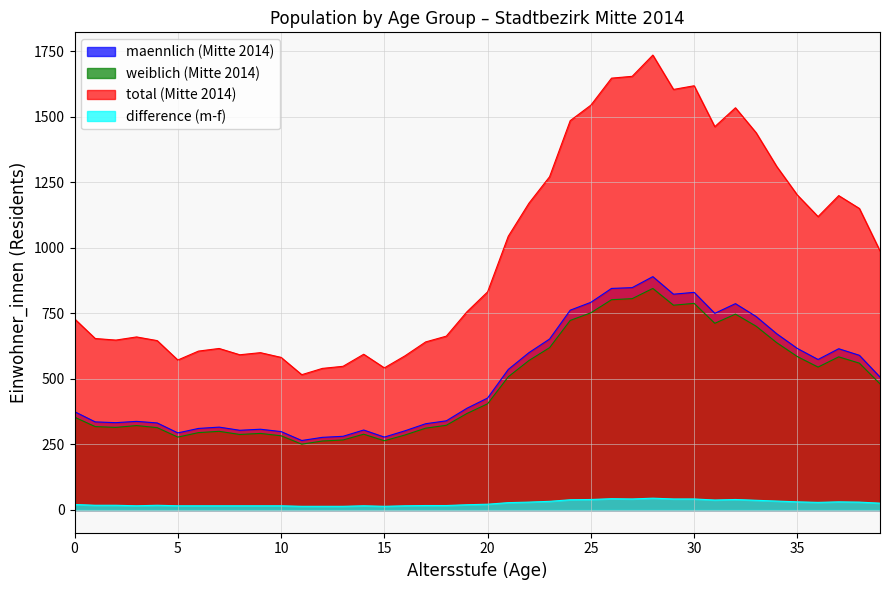

At which category is the sum across all series the highest?

28